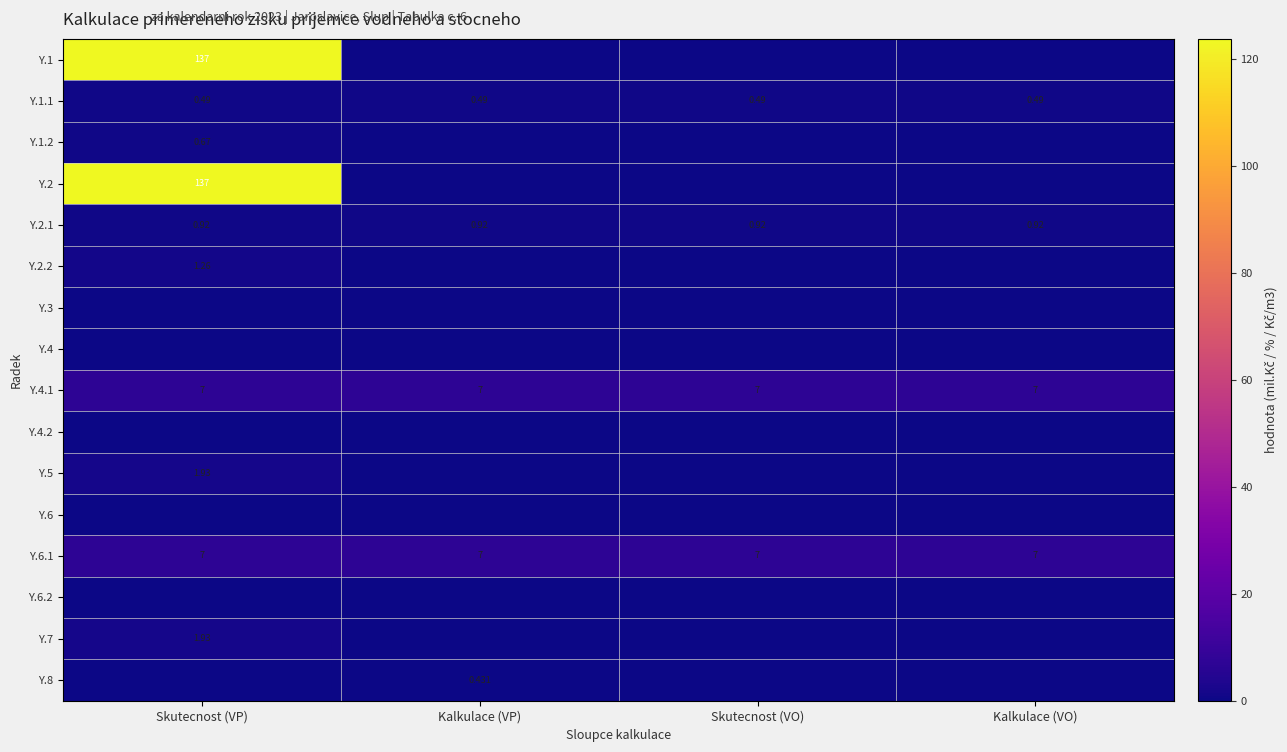

What is the spread (max minus min) of values at Skutecnost (VO)?

7.0